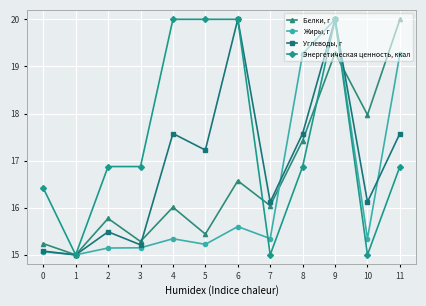

What is the sum of all Жиры, г values?

195.7